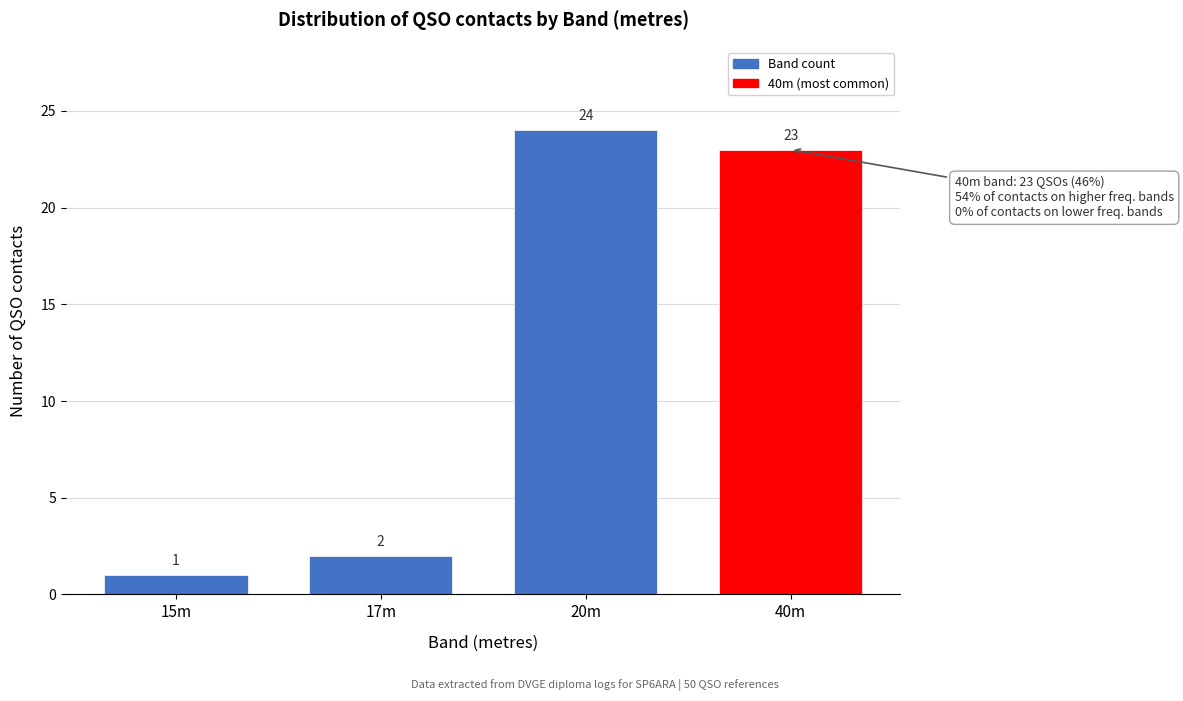

Reading left to right, extract all data points from this chart.

15m=1	17m=2	20m=24	40m=23